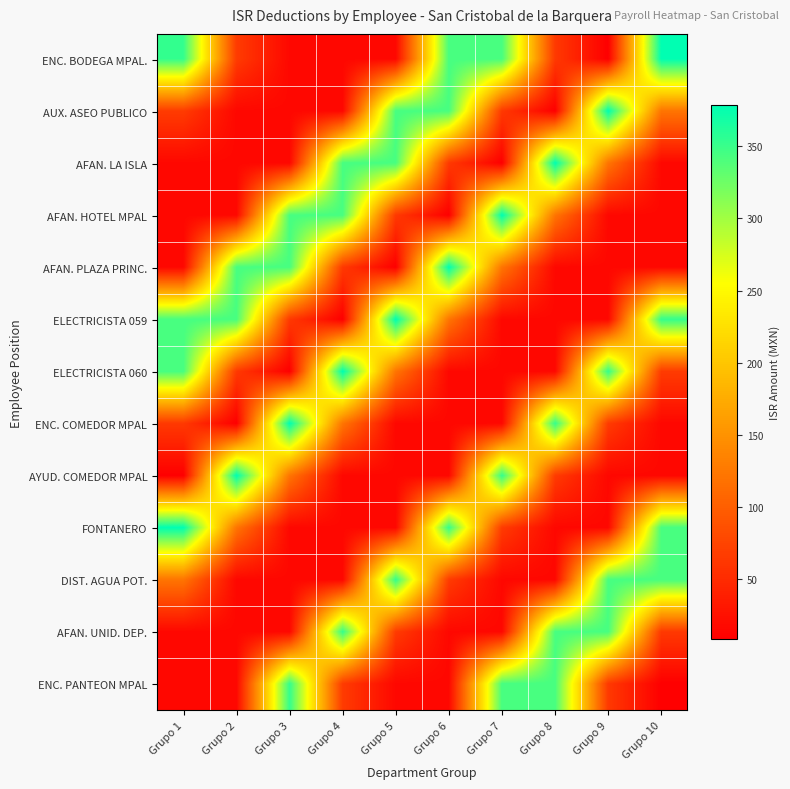

Count the number of data series in this chart.

13